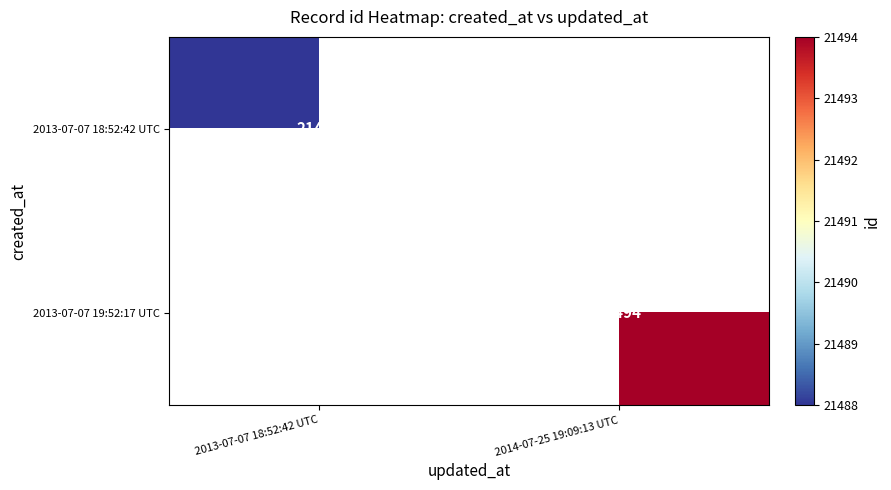

Is it true that 2013-07-07 18:52:42 UTC equals 30055 at 2013-07-07 18:52:42 UTC?

False